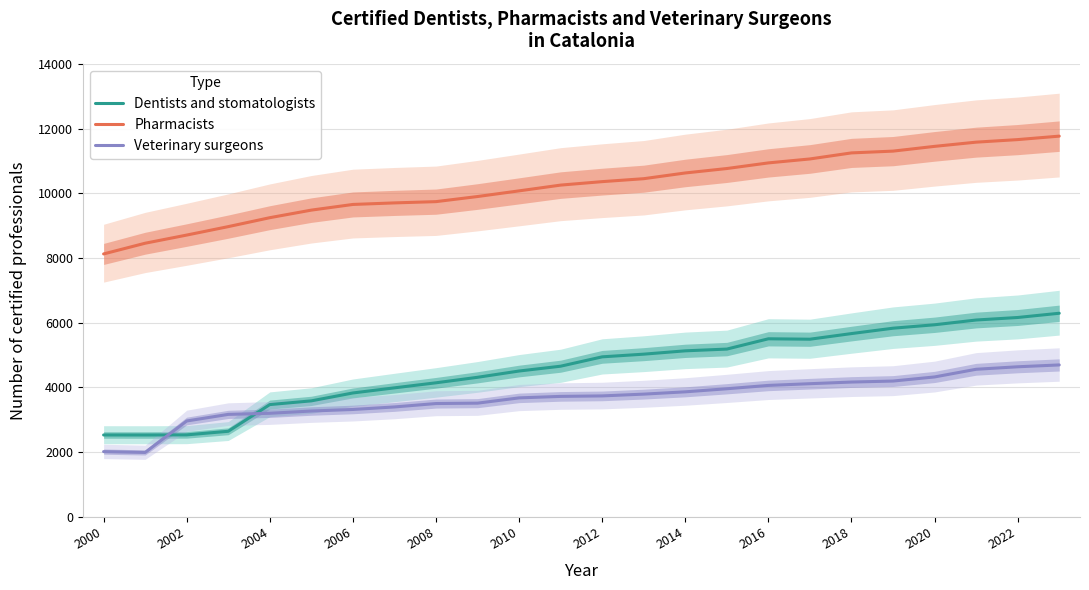

The Pharmacists series shows 7882 at 2020. True or false?

False